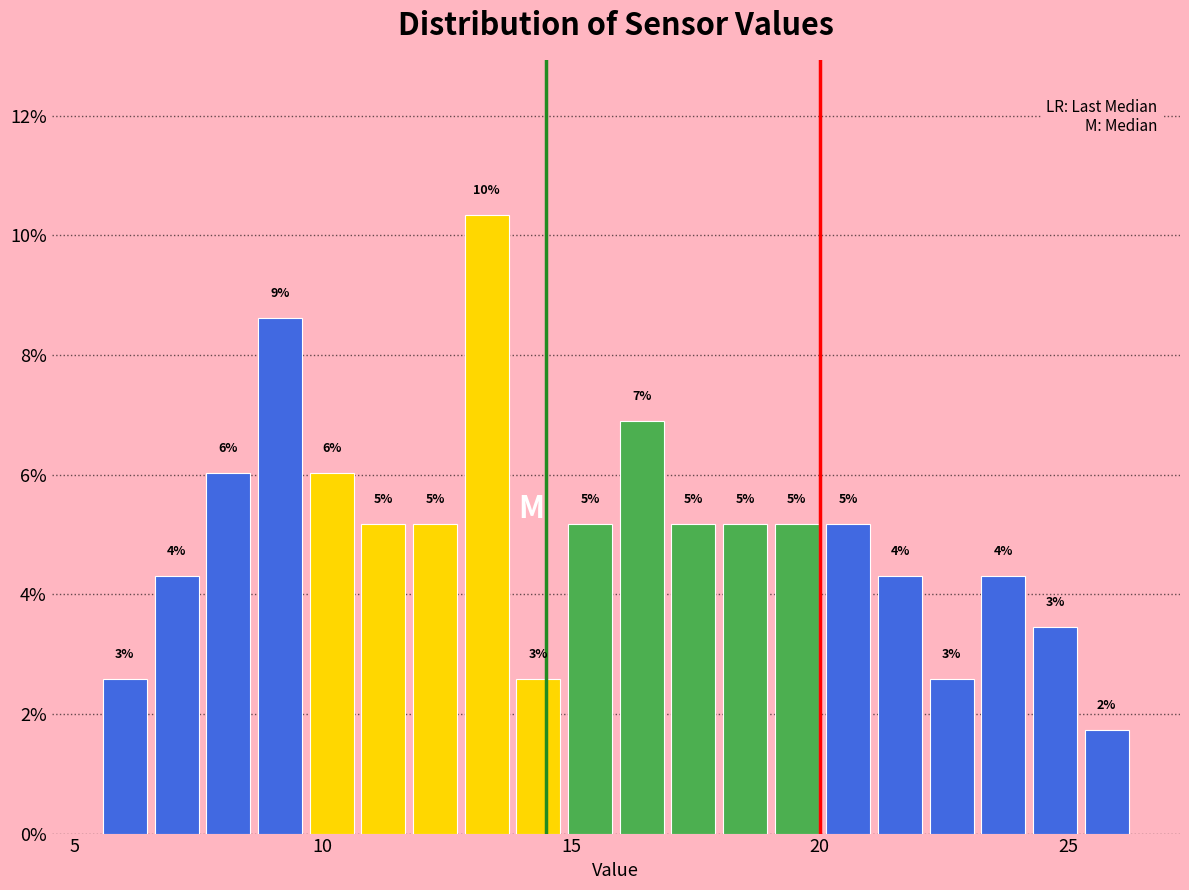

Around what value on the x-axis is the tallest bar? Give the approximate position of its centre, as read against the axis.

13.5